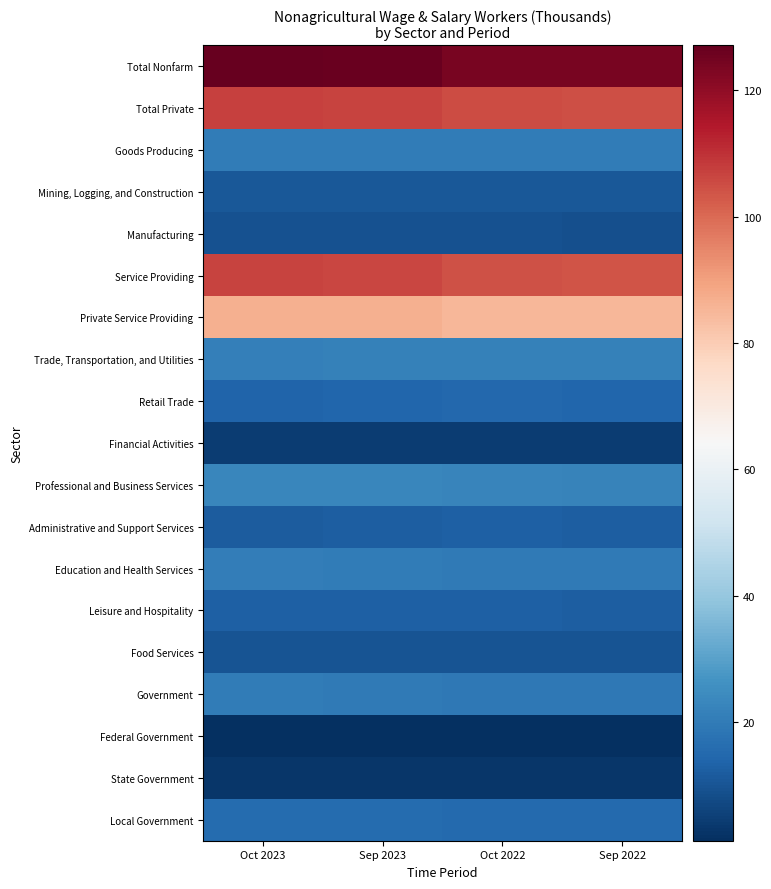

Reading left to right, extract all data points from this chart.

Total Nonfarm: Oct 2023=127.1	Sep 2023=126.5	Oct 2022=124.1	Sep 2022=123.9
Total Private: Oct 2023=107.0	Sep 2023=106.8	Oct 2022=105.1	Sep 2022=104.9
Goods Producing: Oct 2023=20.3	Sep 2023=20.1	Oct 2022=19.9	Sep 2022=20.0
Mining, Logging, and Construction: Oct 2023=10.8	Sep 2023=10.7	Oct 2022=10.8	Sep 2022=11.0
Manufacturing: Oct 2023=9.5	Sep 2023=9.4	Oct 2022=9.1	Sep 2022=9.0
Service Providing: Oct 2023=106.8	Sep 2023=106.4	Oct 2022=104.2	Sep 2022=103.9
Private Service Providing: Oct 2023=86.7	Sep 2023=86.7	Oct 2022=85.2	Sep 2022=84.9
Trade, Transportation, and Utilities: Oct 2023=21.3	Sep 2023=21.4	Oct 2022=21.8	Sep 2022=21.8
Retail Trade: Oct 2023=13.9	Sep 2023=14.0	Oct 2022=14.5	Sep 2022=14.4
Financial Activities: Oct 2023=4.3	Sep 2023=4.3	Oct 2022=4.2	Sep 2022=4.3
Professional and Business Services: Oct 2023=22.9	Sep 2023=23.0	Oct 2022=22.6	Sep 2022=22.3
Administrative and Support Services: Oct 2023=12.0	Sep 2023=12.1	Oct 2022=12.6	Sep 2022=12.3
Education and Health Services: Oct 2023=20.5	Sep 2023=20.3	Oct 2022=19.6	Sep 2022=19.6
Leisure and Hospitality: Oct 2023=13.0	Sep 2023=13.0	Oct 2022=12.6	Sep 2022=12.4
Food Services: Oct 2023=9.9	Sep 2023=9.9	Oct 2022=9.8	Sep 2022=9.7
Government: Oct 2023=20.1	Sep 2023=19.7	Oct 2022=19.0	Sep 2022=19.0
Federal Government: Oct 2023=1.3	Sep 2023=1.2	Oct 2022=1.2	Sep 2022=1.2
State Government: Oct 2023=3.1	Sep 2023=2.9	Oct 2022=2.8	Sep 2022=2.8
Local Government: Oct 2023=15.7	Sep 2023=15.6	Oct 2022=15.0	Sep 2022=15.0